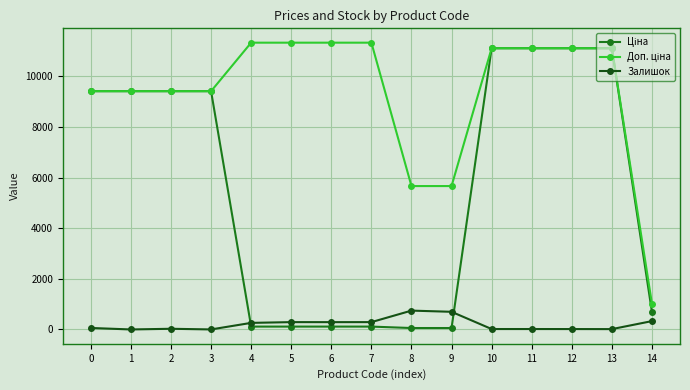

What is the spread (max minus min) of values at 13?

11099.6